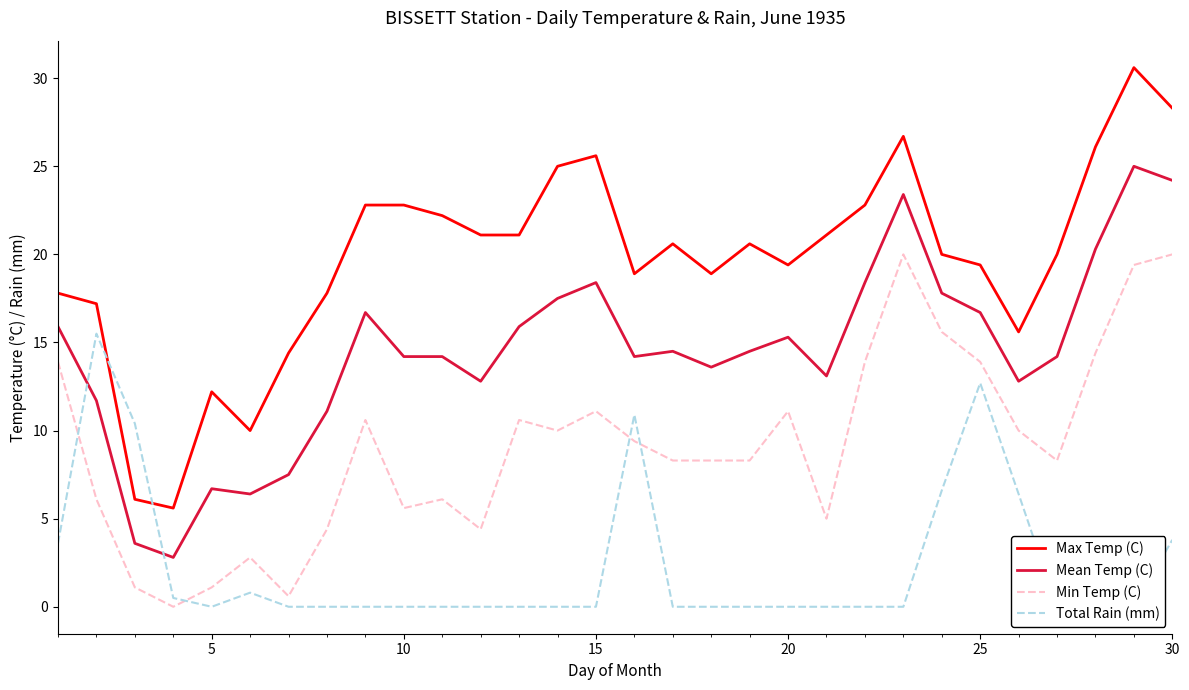

Is it true that Min Temp (C) equals 13.9 at 25?

True